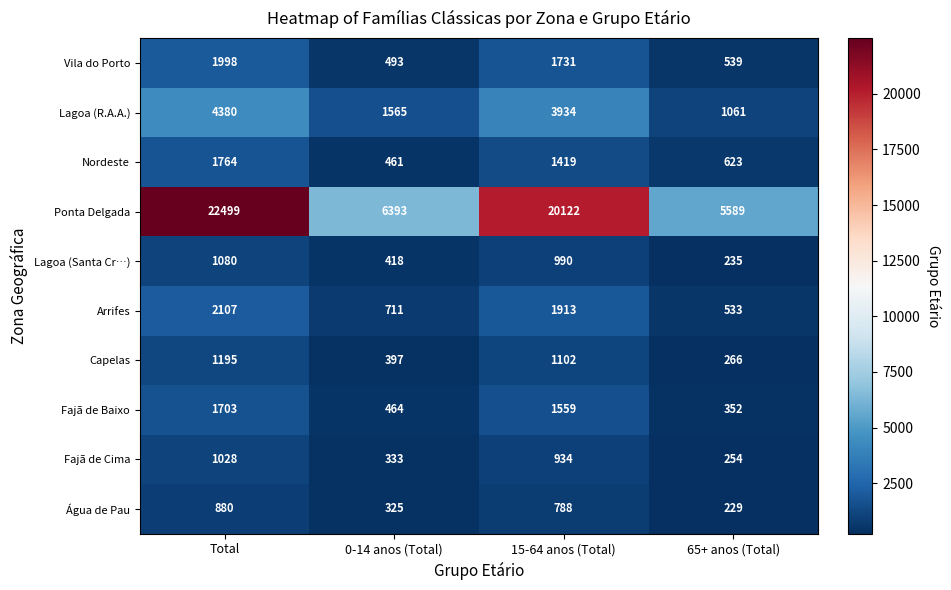

Which series has the largest total across all categories?

Ponta Delgada